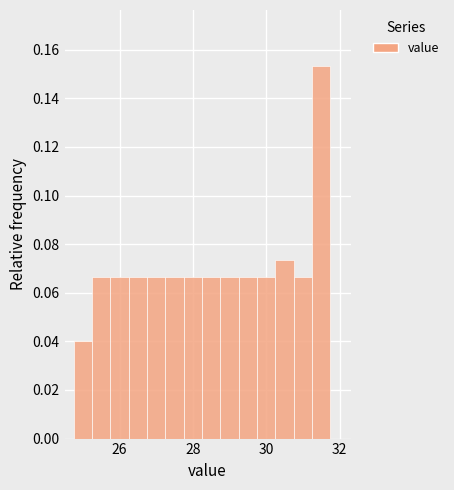

Around what value on the x-axis is the tallest bar? Give the approximate position of its centre, as read against the axis.

31.6